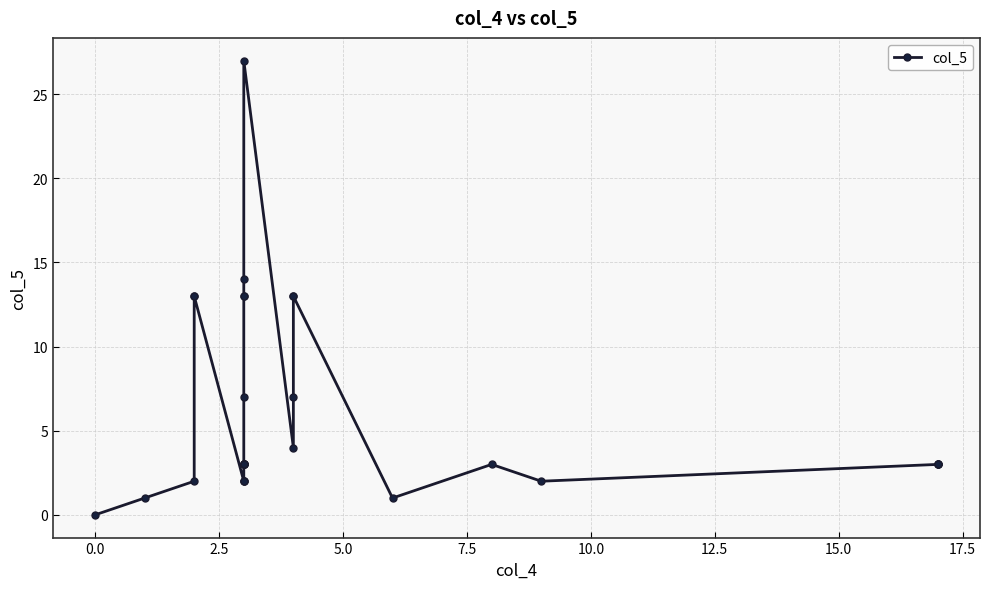

How many lines are shown in the chart?

1